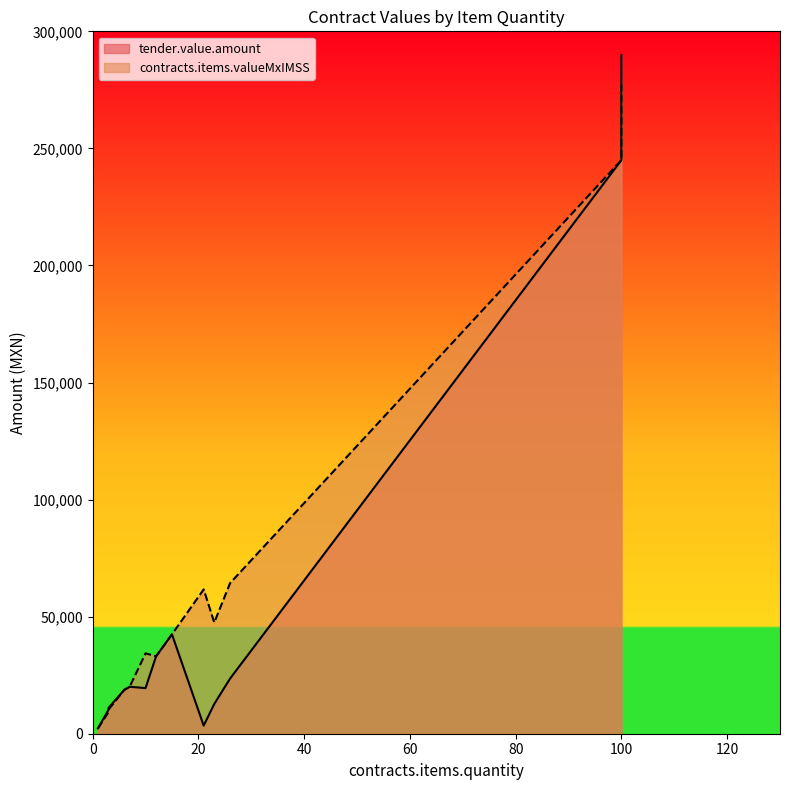

Where do contracts.items.valueMxIMSS and tender.value.amount first cross each other?

3 and 26